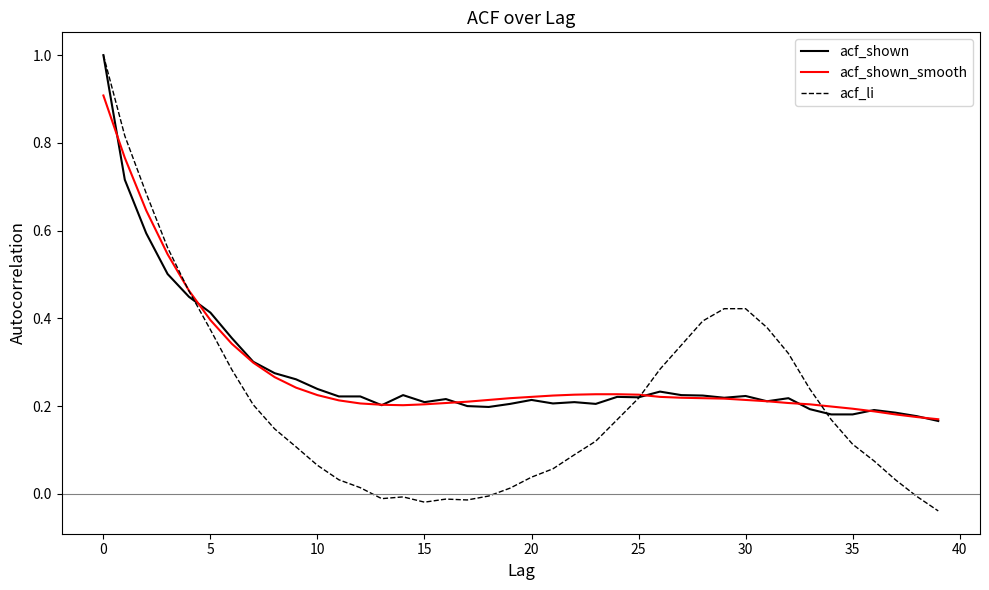

What is the maximum value shown in the chart?

1.0